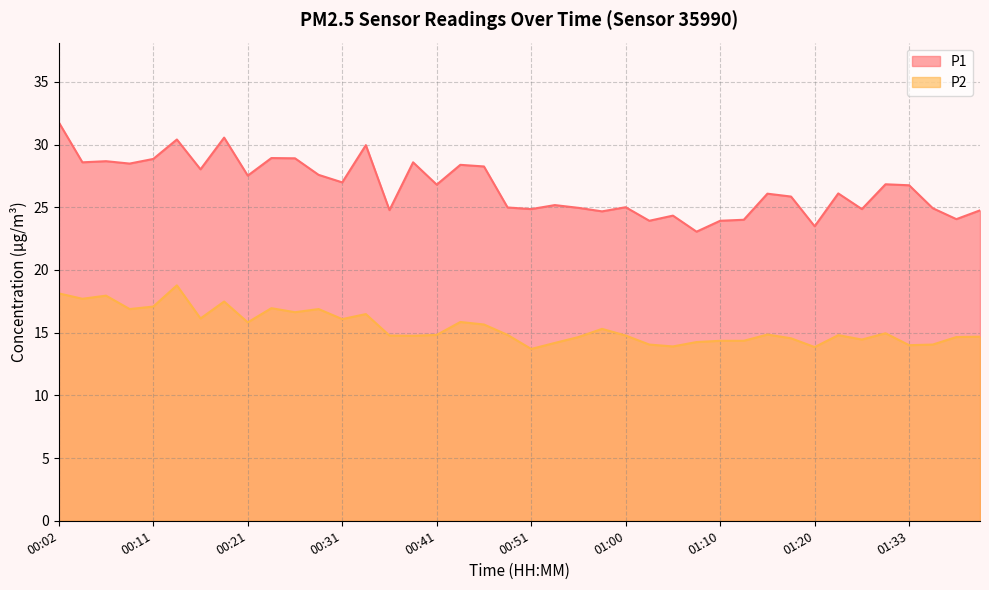

What is the sum of all P1 values?

1064.5